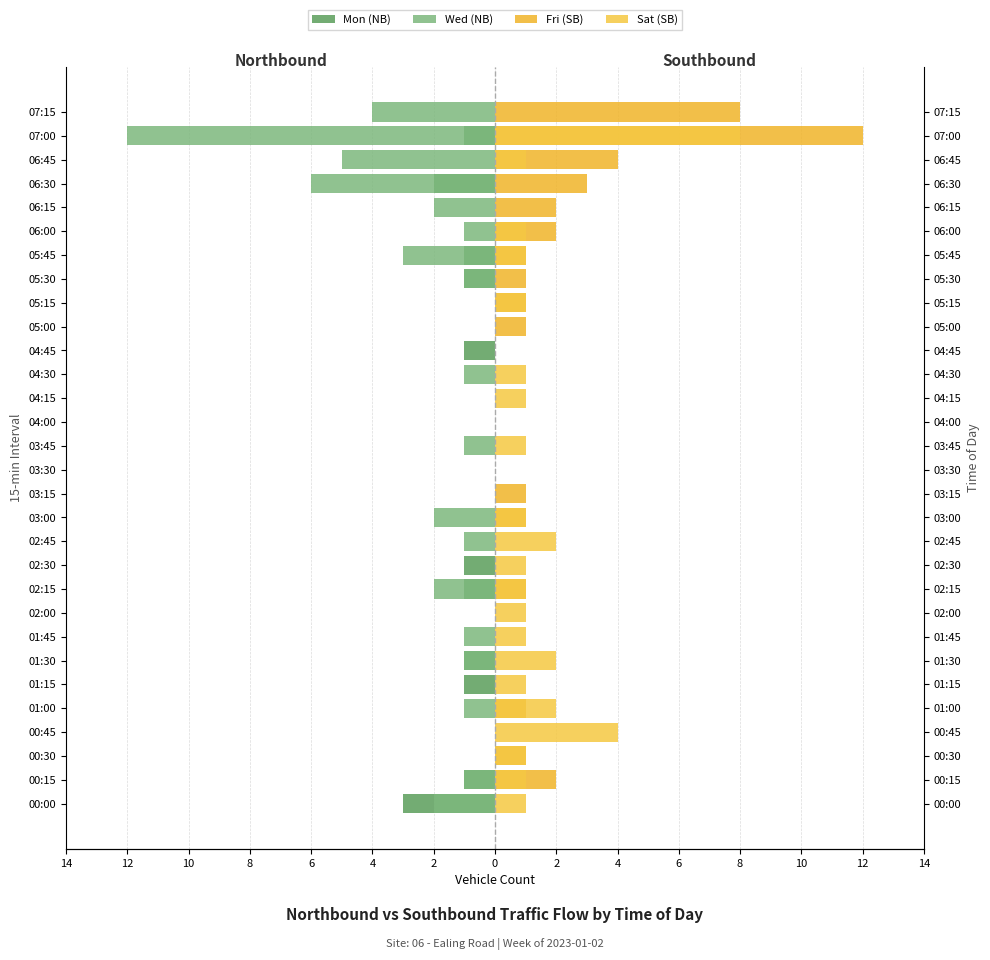

The value of Mon (NB) at 04:15 is -1. True or false?

False